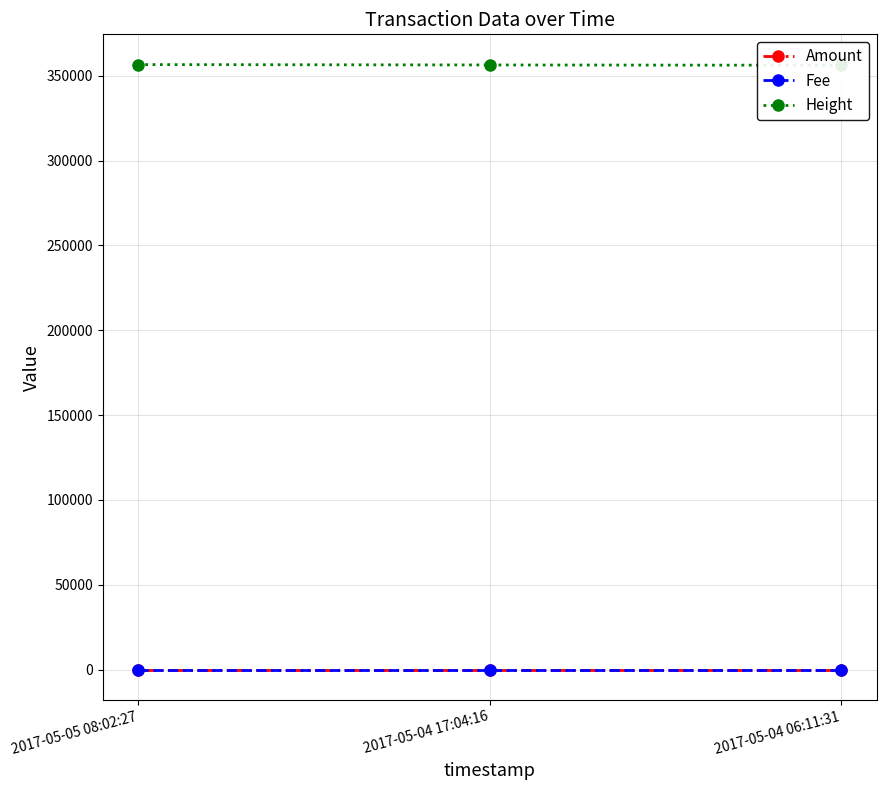

Reading left to right, extract all data points from this chart.

Amount: 3	3	3
Fee: 1	1	1
Height: 356594	356365	356207